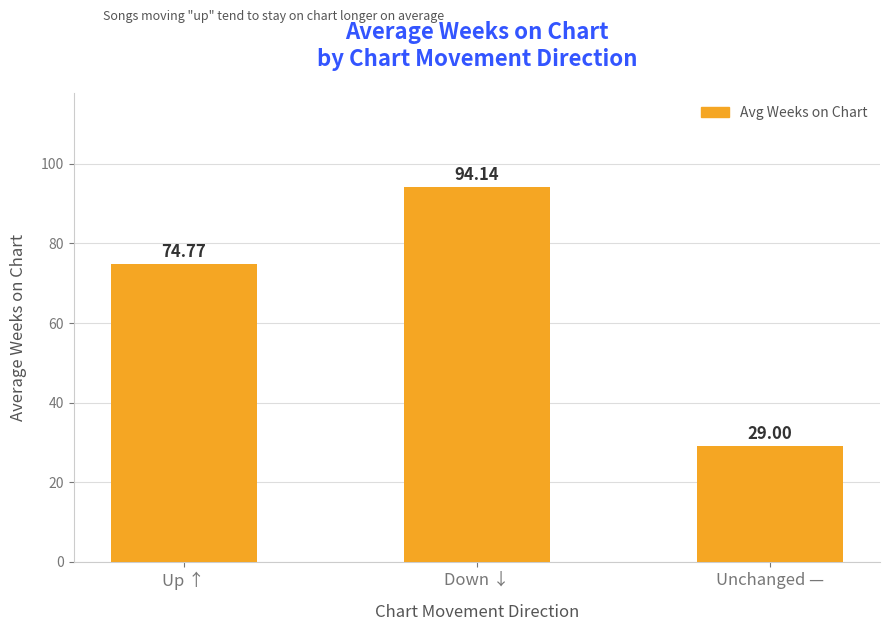

What is the value of the 1st bar from the left?

74.8